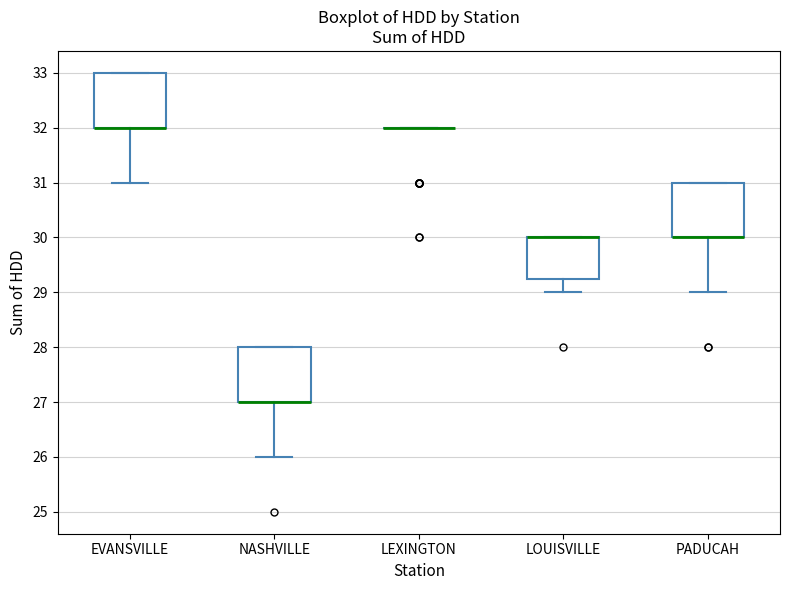

Reading left to right, transcribe this box plot: for each box, give where its median line is, the range the box spans, and where its two whiskers end, as read against the y-axis. The values are not printed on the chart, so give them approximately, as read against the axis.

EVANSVILLE: median 32.0 (drawn on the box's lower edge), box 32.0 to 33.0, whiskers 31.0 to 33.0
NASHVILLE: median 27.0 (drawn on the box's lower edge), box 27.0 to 28.0, whiskers 26.0 to 28.0
LEXINGTON: box collapsed to a line at 32.0, whiskers 32.0 to 32.0
LOUISVILLE: median 30.0 (drawn on the box's upper edge), box 29.3 to 30.0, whiskers 29.0 to 30.0
PADUCAH: median 30.0 (drawn on the box's lower edge), box 30.0 to 31.0, whiskers 29.0 to 31.0